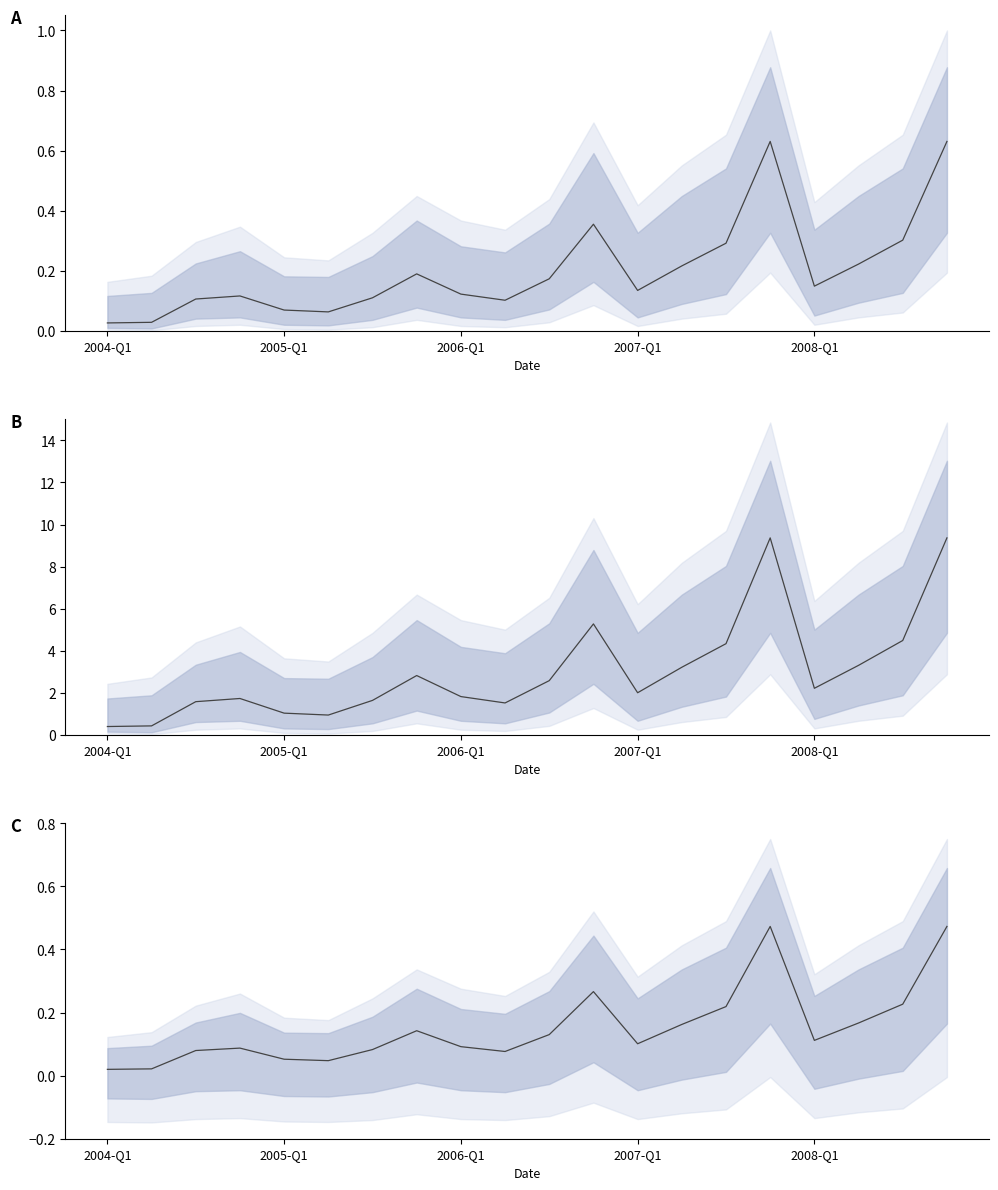

The value at 17 is 0.2. True or false?

True